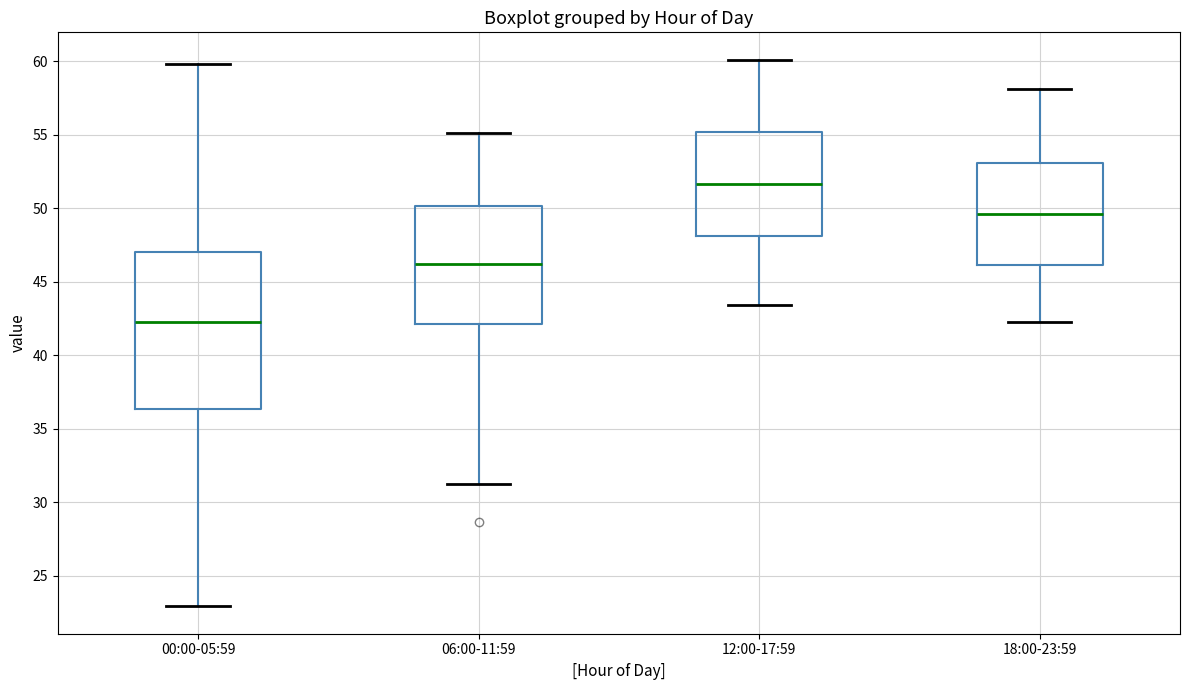

Which box has the highest median line?

12:00-17:59